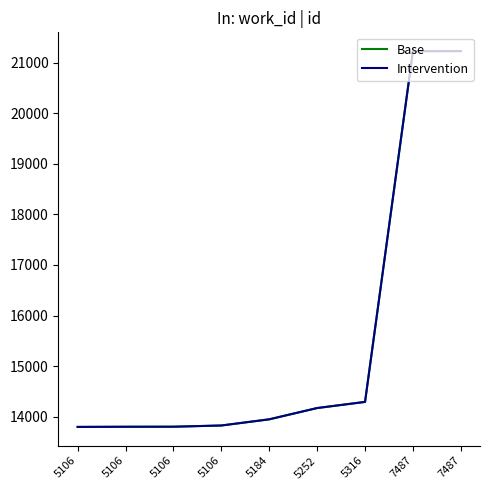

What is the sum of the Base values at 5106 and 5184?

27754